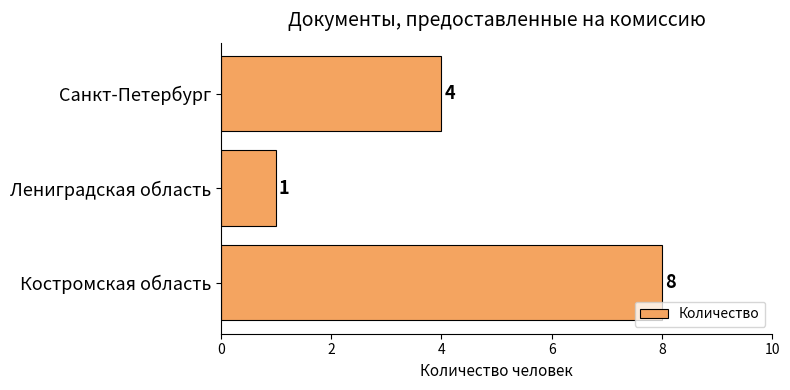

What is the difference between the maximum and minimum values?

7